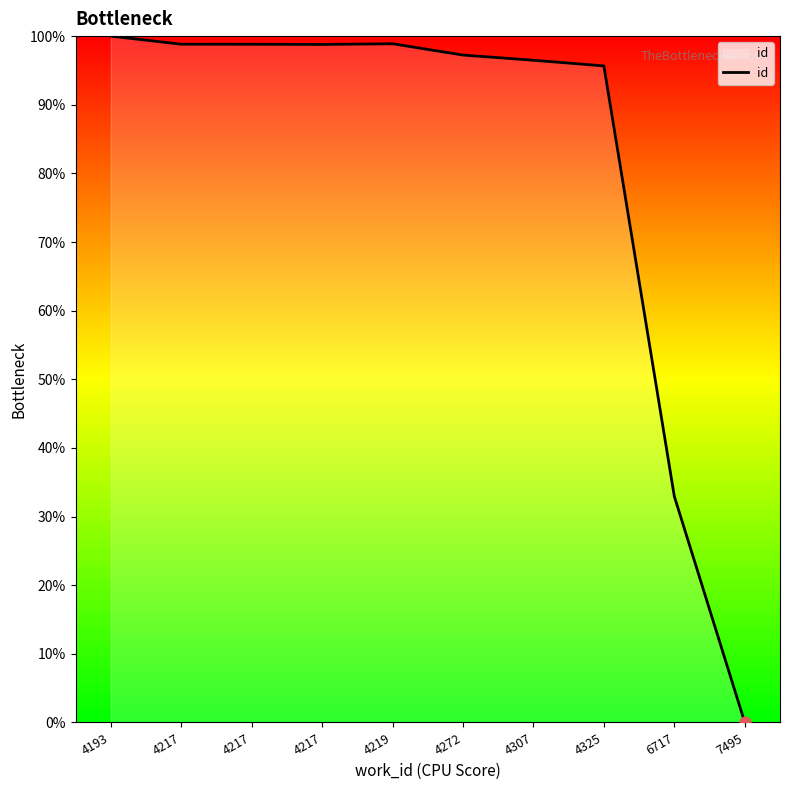

What is the change in value from 6717 to 7495?

-32.9